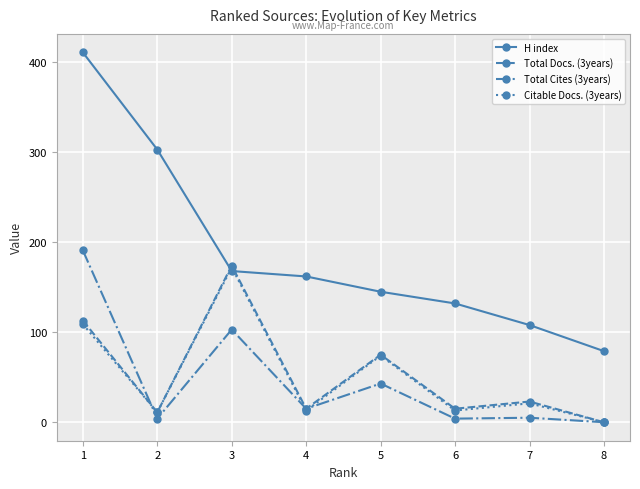

At which category does the chart reach its minimum across all series?

8